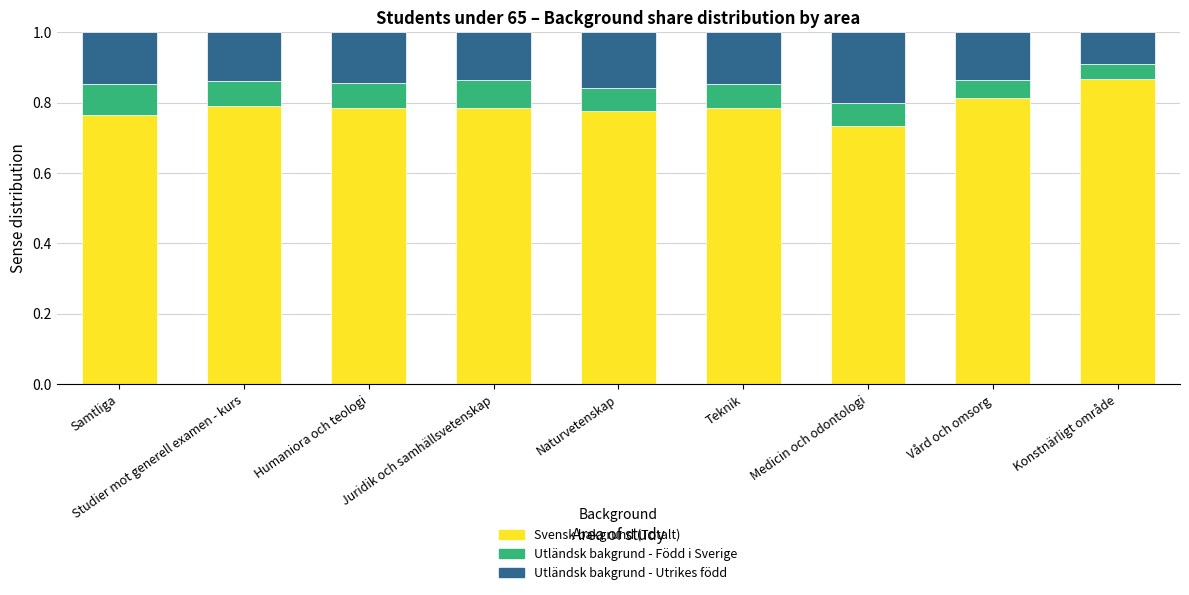

True or false: Svensk bakgrund (Totalt) has a value of 1.3 at Samtliga.

False